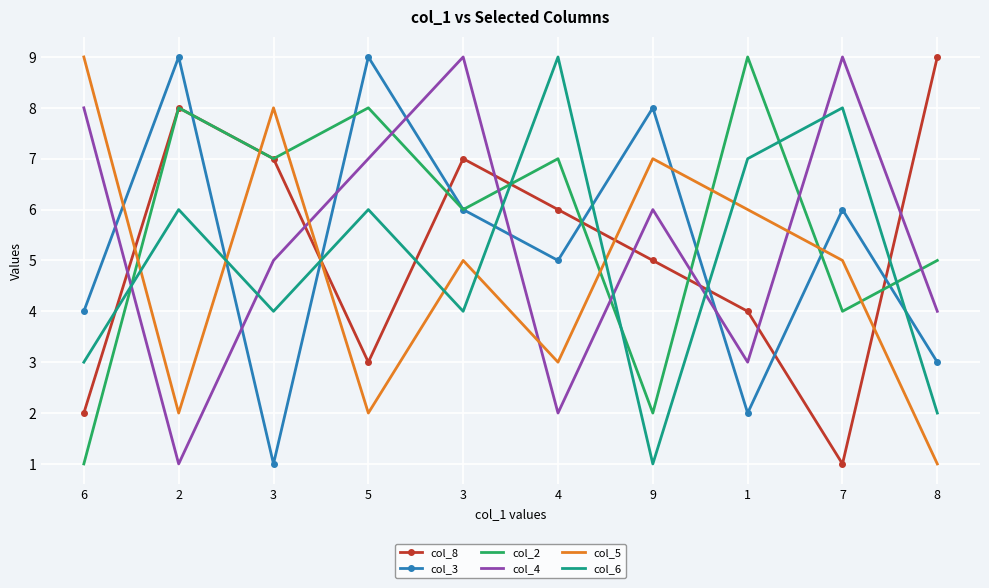

Is the value of col_4 at 7 greater than the value of col_3 at 4?

Yes